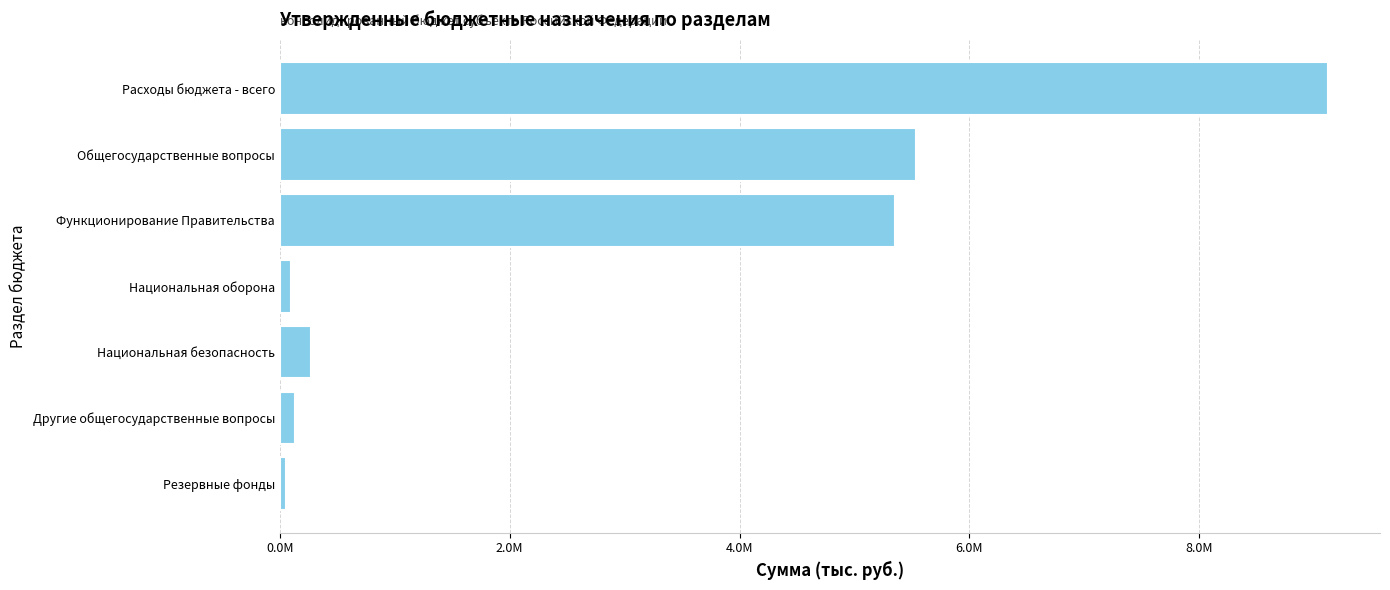

Does the chart contain any negative values?

No